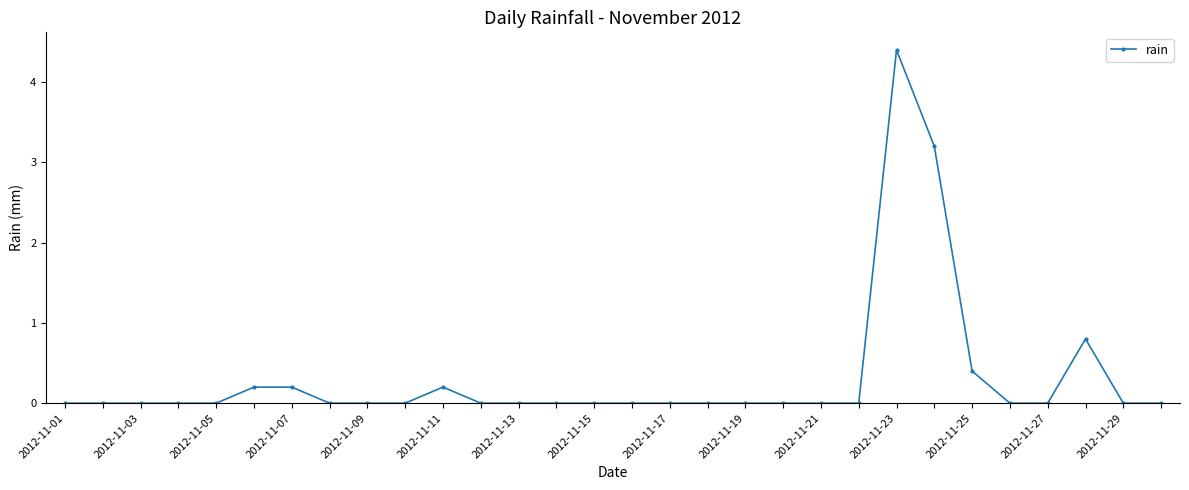

True or false: there are more than 2 points higher than both neighbors.

True